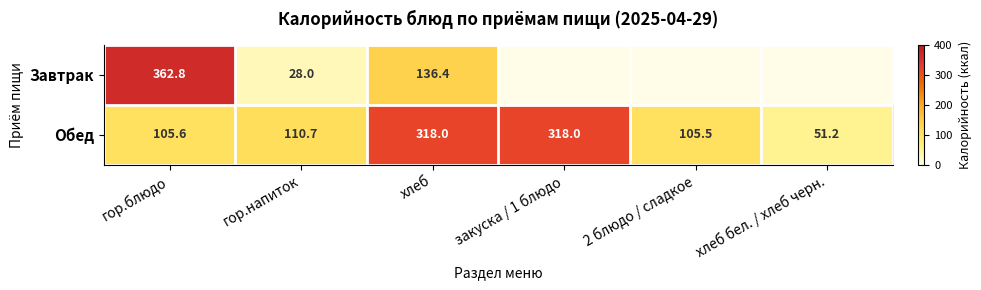

Is the value of Завтрак at гор.блюдо greater than the value of Обед at гор.блюдо?

Yes